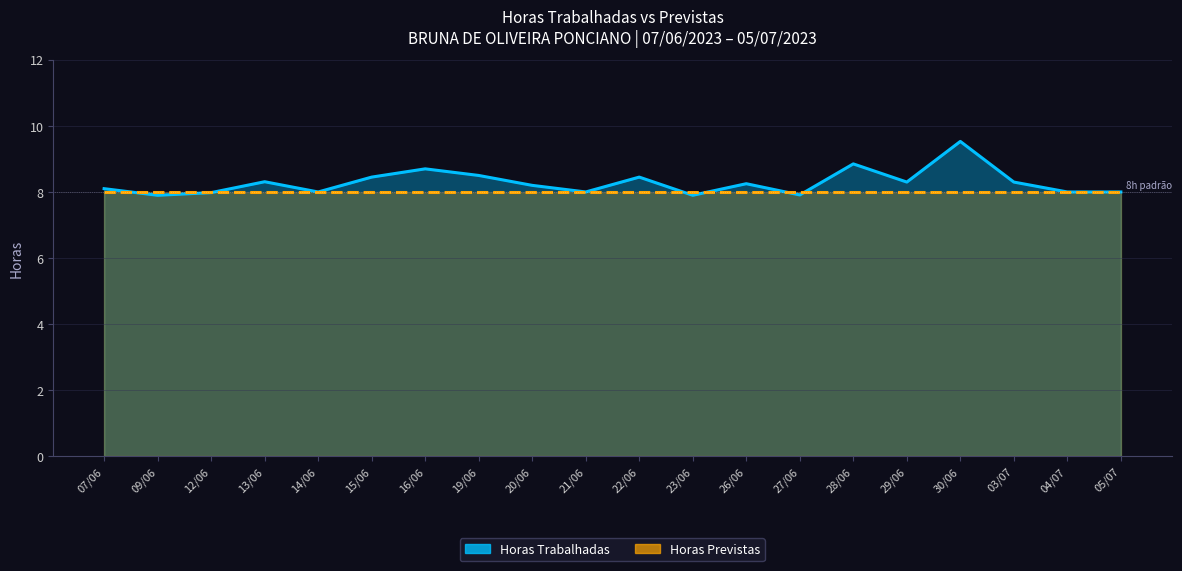

Which series changed the most between 23/06 and 28/06?

Horas Trabalhadas